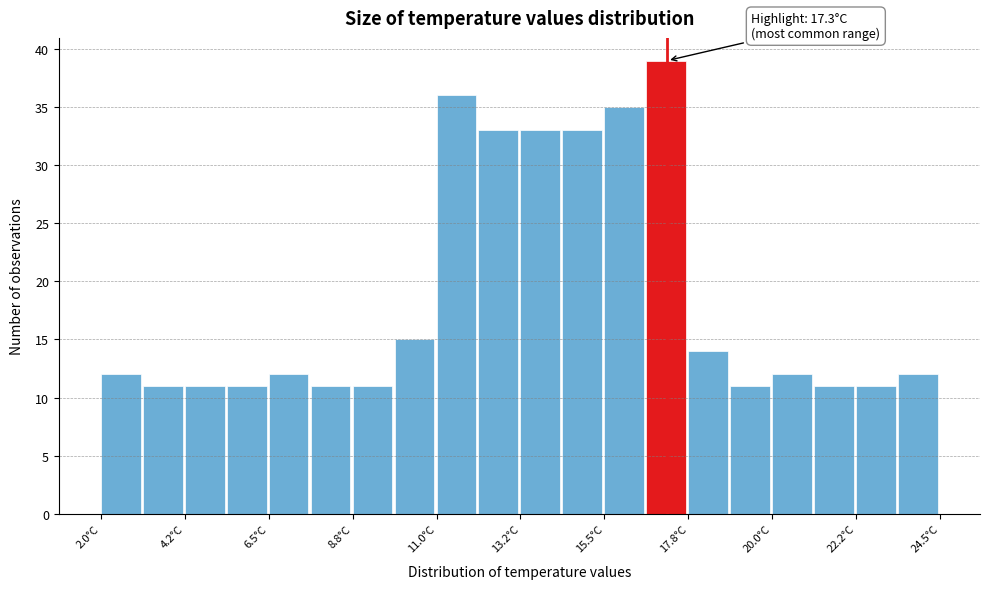

Around what value on the x-axis is the tallest bar? Give the approximate position of its centre, as read against the axis.

17.0